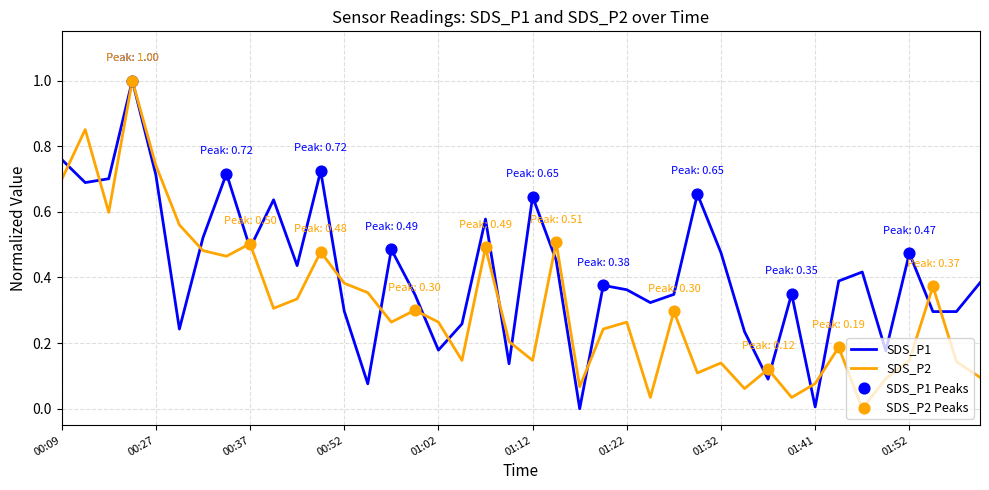

Rank the series by their average value, from lowest to highest.

SDS_P2, SDS_P1